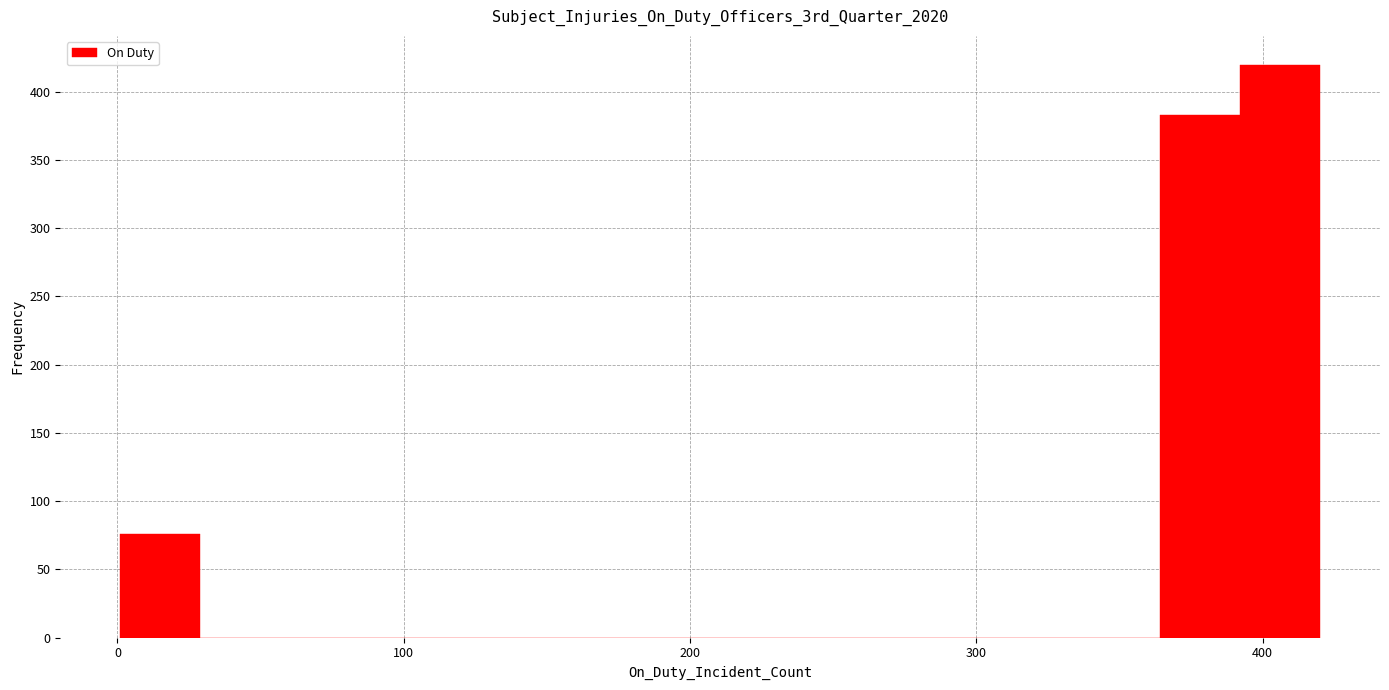

Around what value on the x-axis is the tallest bar? Give the approximate position of its centre, as read against the axis.

410